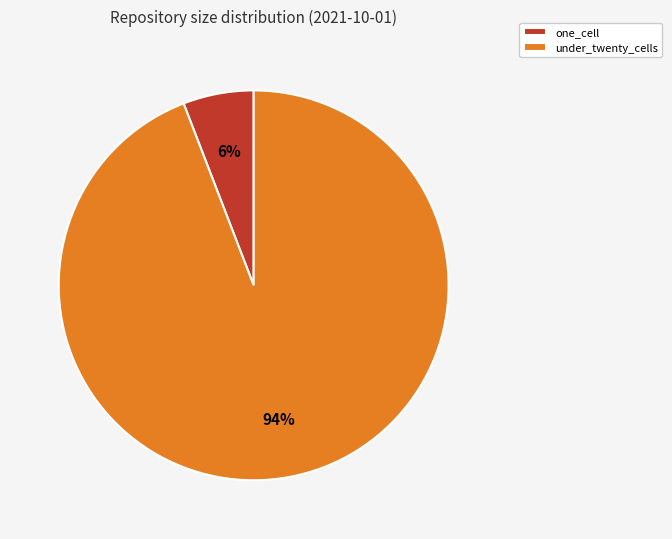

How many slices are in this pie chart?

2